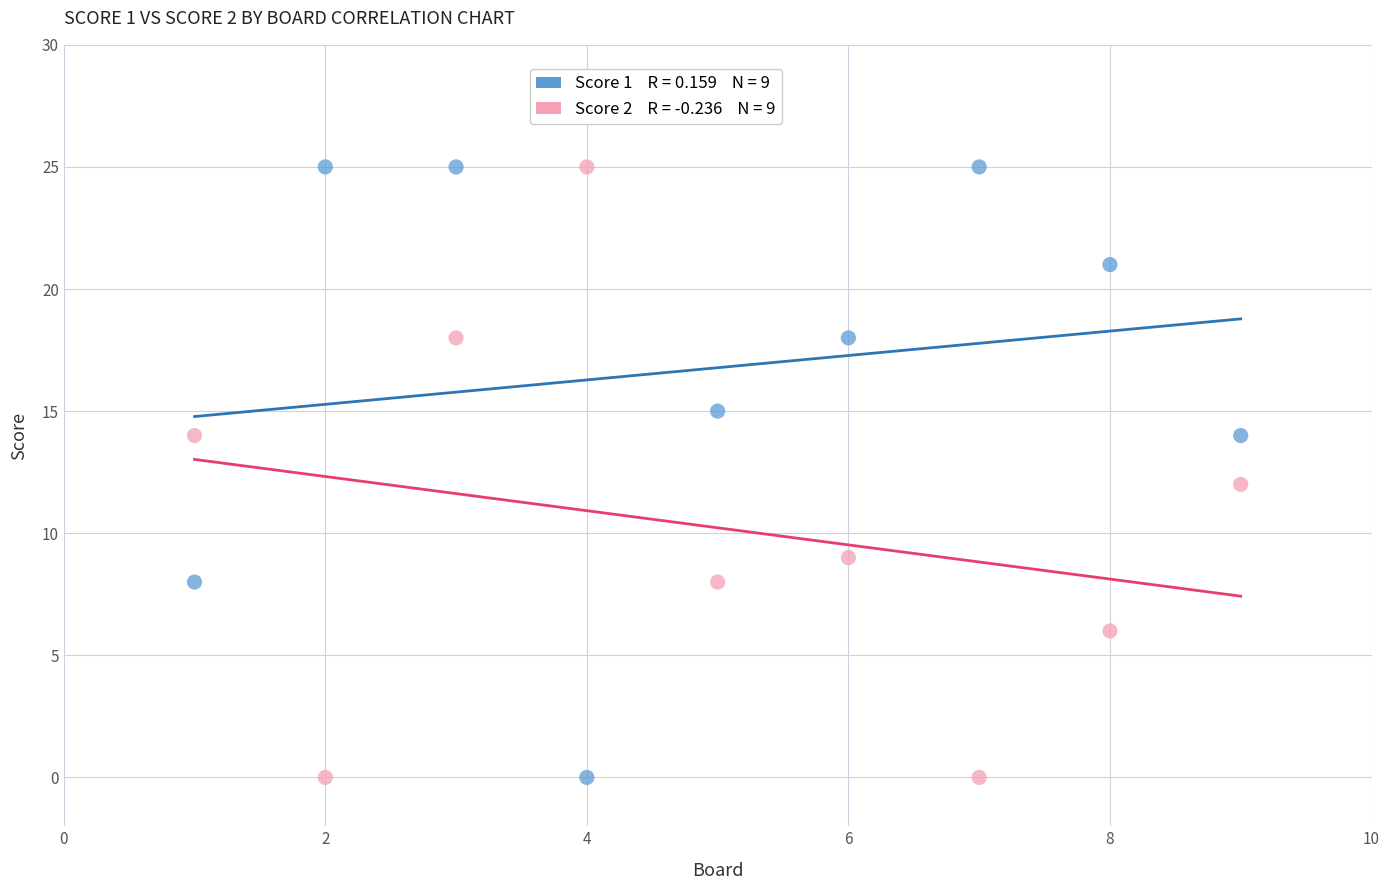

Across all data points, what is the range of X values (max minus min)?

8